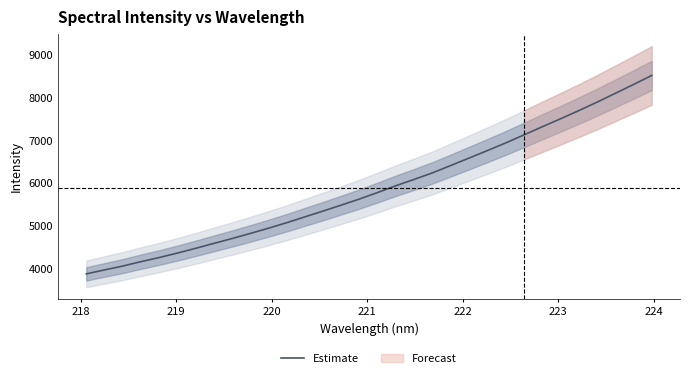

What is the maximum value for Estimate?

8516.1